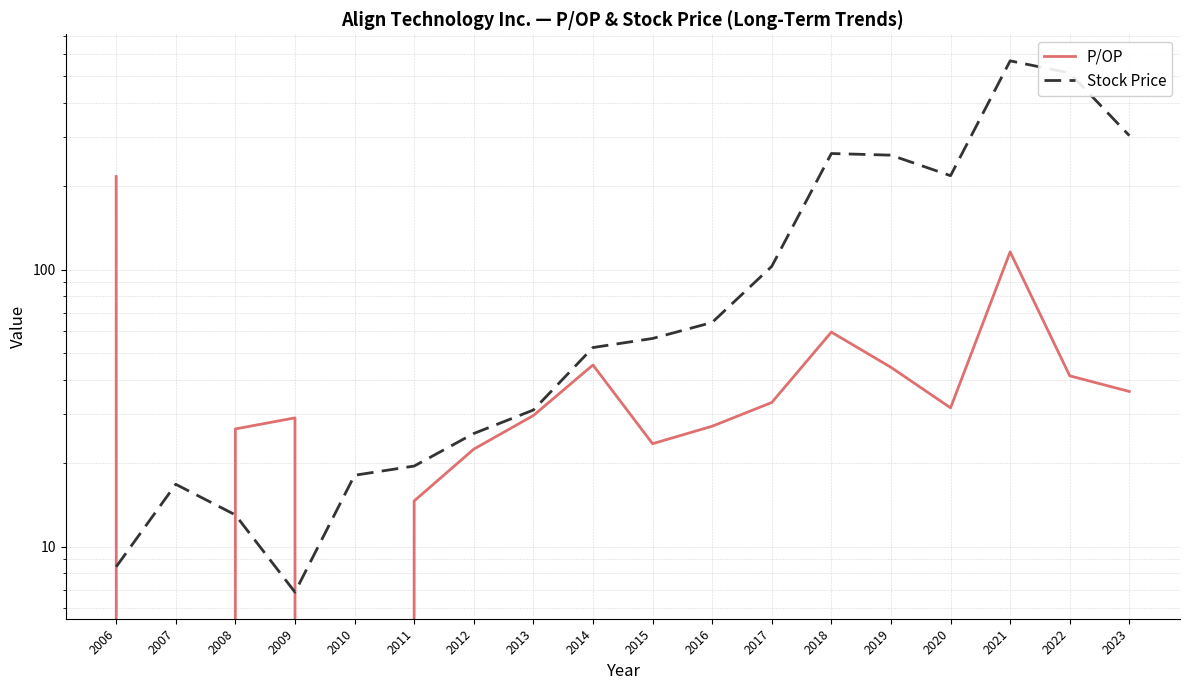

Which series changed the most between 2007 and 2012?

P/OP